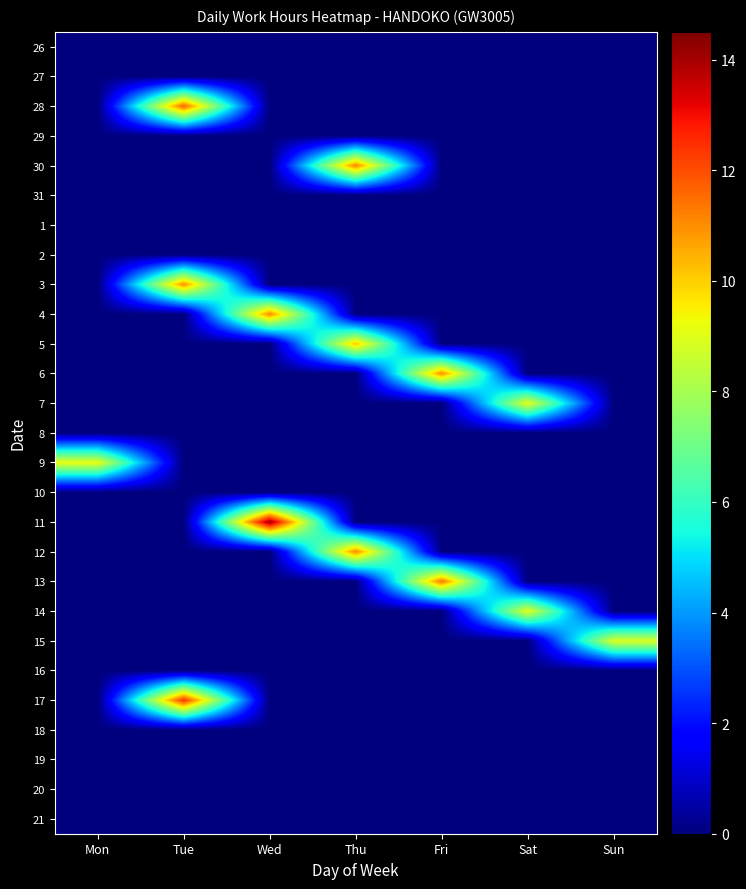

Reading left to right, what are all the values shown in this chart?

26: Mon=0.0	Tue=0.0	Wed=0.0	Thu=0.0	Fri=0.0	Sat=0.0	Sun=0.0
27: Mon=0.0	Tue=0.0	Wed=0.0	Thu=0.0	Fri=0.0	Sat=0.0	Sun=0.0
28: Mon=0.0	Tue=11.7	Wed=0.0	Thu=0.0	Fri=0.0	Sat=0.0	Sun=0.0
29: Mon=0.0	Tue=0.0	Wed=0.0	Thu=0.0	Fri=0.0	Sat=0.0	Sun=0.0
30: Mon=0.0	Tue=0.0	Wed=0.0	Thu=11.1	Fri=0.0	Sat=0.0	Sun=0.0
31: Mon=0.0	Tue=0.0	Wed=0.0	Thu=0.0	Fri=0.0	Sat=0.0	Sun=0.0
1: Mon=0.0	Tue=0.0	Wed=0.0	Thu=0.0	Fri=0.0	Sat=0.0	Sun=0.0
2: Mon=0.0	Tue=0.0	Wed=0.0	Thu=0.0	Fri=0.0	Sat=0.0	Sun=0.0
3: Mon=0.0	Tue=10.9	Wed=0.0	Thu=0.0	Fri=0.0	Sat=0.0	Sun=0.0
4: Mon=0.0	Tue=0.0	Wed=11.1	Thu=0.0	Fri=0.0	Sat=0.0	Sun=0.0
5: Mon=0.0	Tue=0.0	Wed=0.0	Thu=10.2	Fri=0.0	Sat=0.0	Sun=0.0
6: Mon=0.0	Tue=0.0	Wed=0.0	Thu=0.0	Fri=11.0	Sat=0.0	Sun=0.0
7: Mon=0.0	Tue=0.0	Wed=0.0	Thu=0.0	Fri=0.0	Sat=9.1	Sun=0.0
8: Mon=0.0	Tue=0.0	Wed=0.0	Thu=0.0	Fri=0.0	Sat=0.0	Sun=0.0
9: Mon=9.2	Tue=0.0	Wed=0.0	Thu=0.0	Fri=0.0	Sat=0.0	Sun=0.0
10: Mon=0.0	Tue=0.0	Wed=0.0	Thu=0.0	Fri=0.0	Sat=0.0	Sun=0.0
11: Mon=0.0	Tue=0.0	Wed=14.2	Thu=0.0	Fri=0.0	Sat=0.0	Sun=0.0
12: Mon=0.0	Tue=0.0	Wed=0.0	Thu=11.1	Fri=0.0	Sat=0.0	Sun=0.0
13: Mon=0.0	Tue=0.0	Wed=0.0	Thu=0.0	Fri=11.3	Sat=0.0	Sun=0.0
14: Mon=0.0	Tue=0.0	Wed=0.0	Thu=0.0	Fri=0.0	Sat=9.1	Sun=0.0
15: Mon=0.0	Tue=0.0	Wed=0.0	Thu=0.0	Fri=0.0	Sat=0.0	Sun=8.9
16: Mon=0.0	Tue=0.0	Wed=0.0	Thu=0.0	Fri=0.0	Sat=0.0	Sun=0.0
17: Mon=0.0	Tue=12.4	Wed=0.0	Thu=0.0	Fri=0.0	Sat=0.0	Sun=0.0
18: Mon=0.0	Tue=0.0	Wed=0.0	Thu=0.0	Fri=0.0	Sat=0.0	Sun=0.0
19: Mon=0.0	Tue=0.0	Wed=0.0	Thu=0.0	Fri=0.0	Sat=0.0	Sun=0.0
20: Mon=0.0	Tue=0.0	Wed=0.0	Thu=0.0	Fri=0.0	Sat=0.0	Sun=0.0
21: Mon=0.0	Tue=0.0	Wed=0.0	Thu=0.0	Fri=0.0	Sat=0.0	Sun=0.0